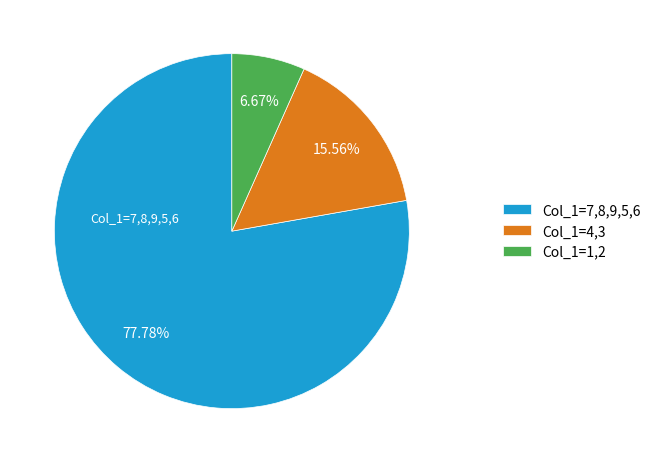

Does Col_1=7,8,9,5,6 account for over 50% of the chart?

Yes